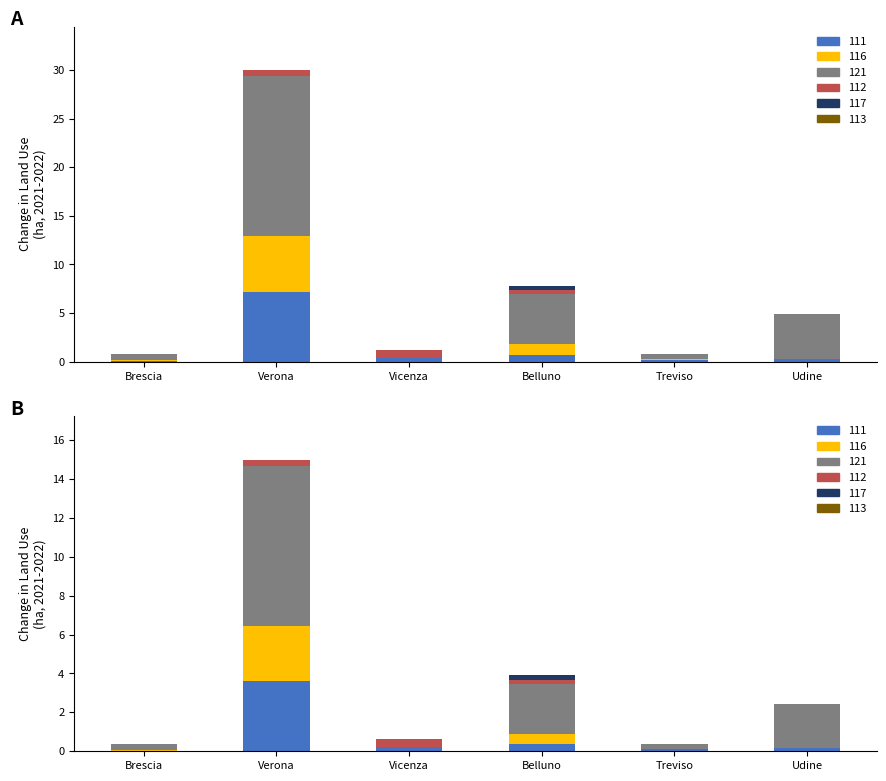

What is the difference between the maximum and second lowest values in the PS1_112 series?

0.8